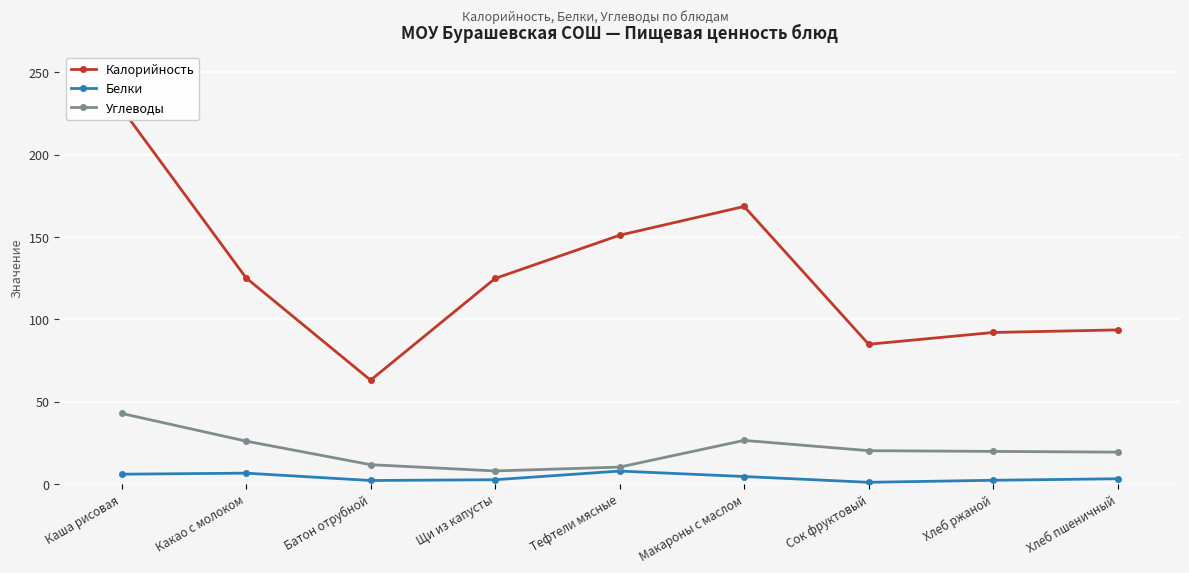

Reading left to right, extract all data points from this chart.

Калорийность: 228.0	125.1	63.0	124.8	151.0	168.4	84.8	92.0	93.5
Белки: 5.9	6.6	2.1	2.6	7.8	4.5	1.0	2.2	3.2
Углеводы: 42.8	26.0	11.7	7.9	10.2	26.4	20.2	19.8	19.3